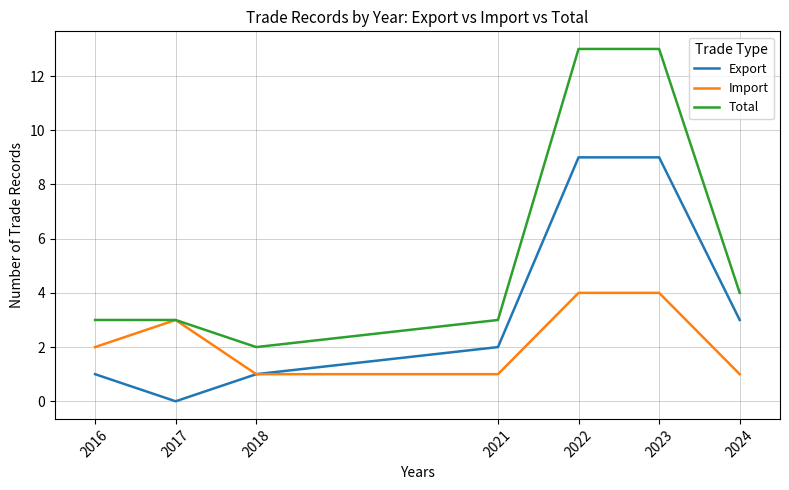

Which series has the widest spread of values?

Total